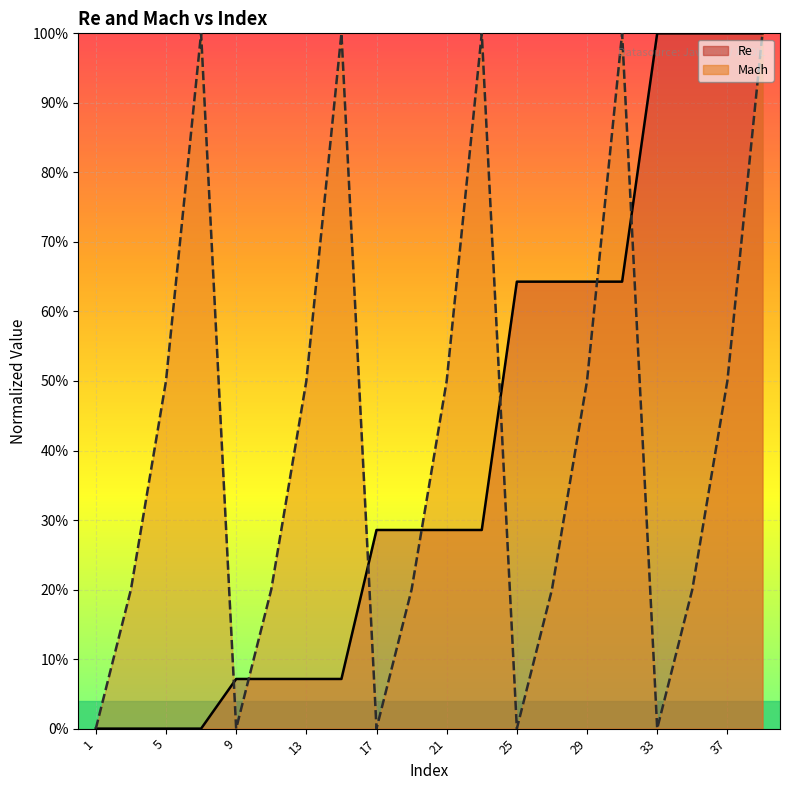

Which category has the lowest value in the Re series?

1